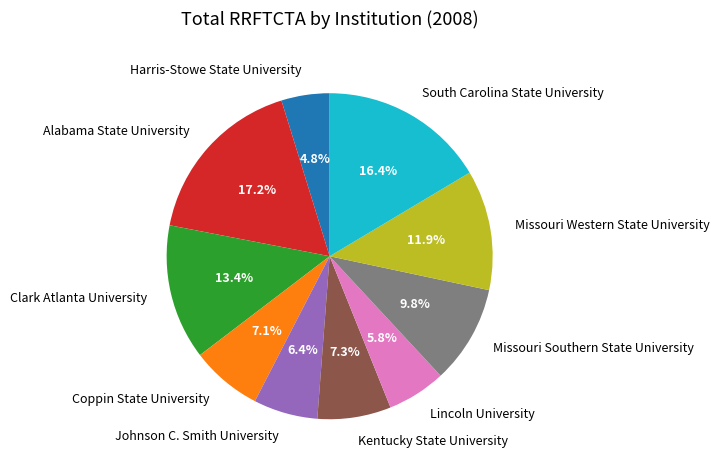

Approximately how many times larger is the value at Clark Atlanta University compared to Missouri Southern State University?

1.4